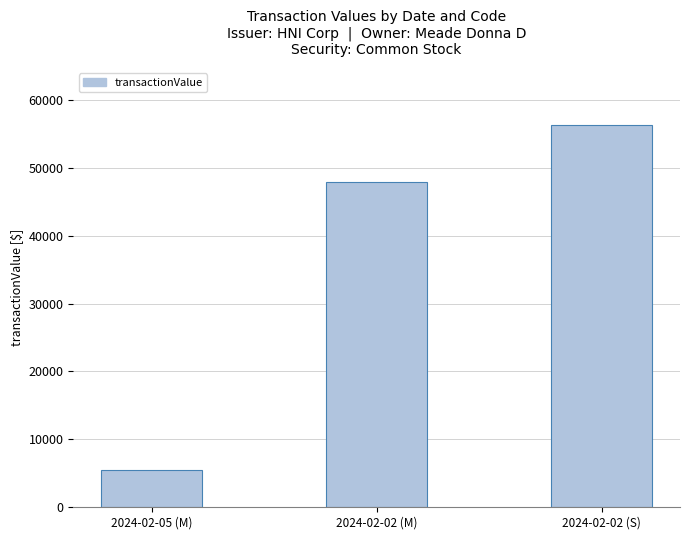

What is the change in value from 2024-02-05 (M) to 2024-02-02 (M)?

+42466